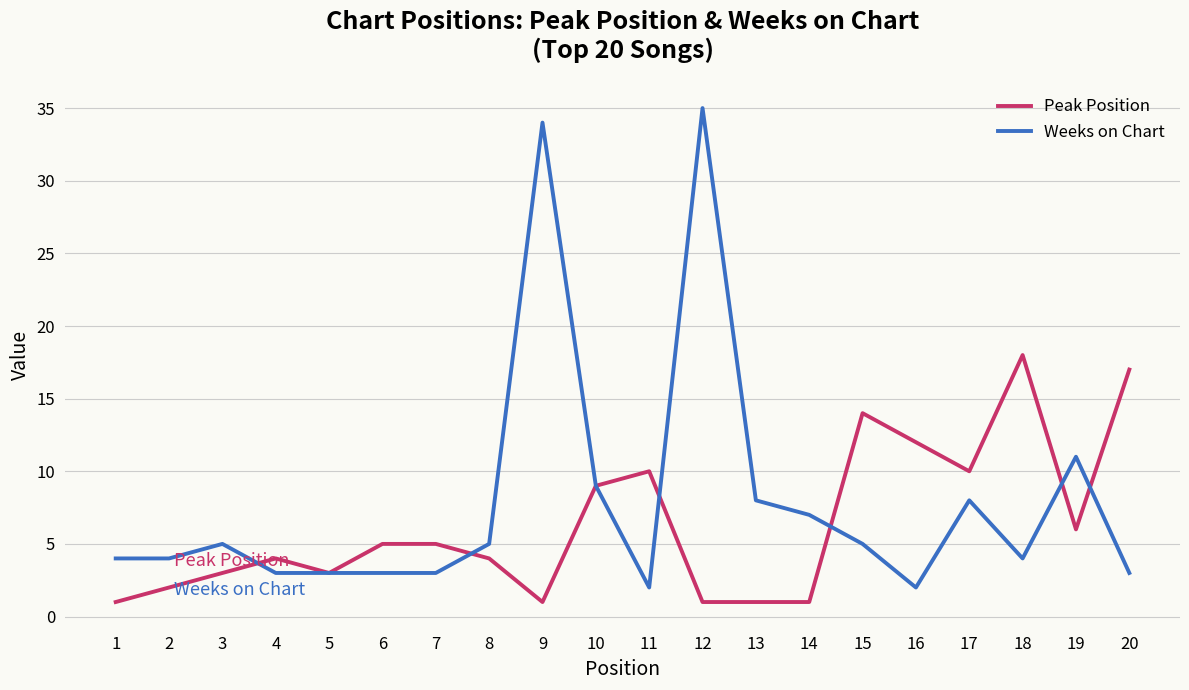

Where is the first local maximum for Peak Position?

4